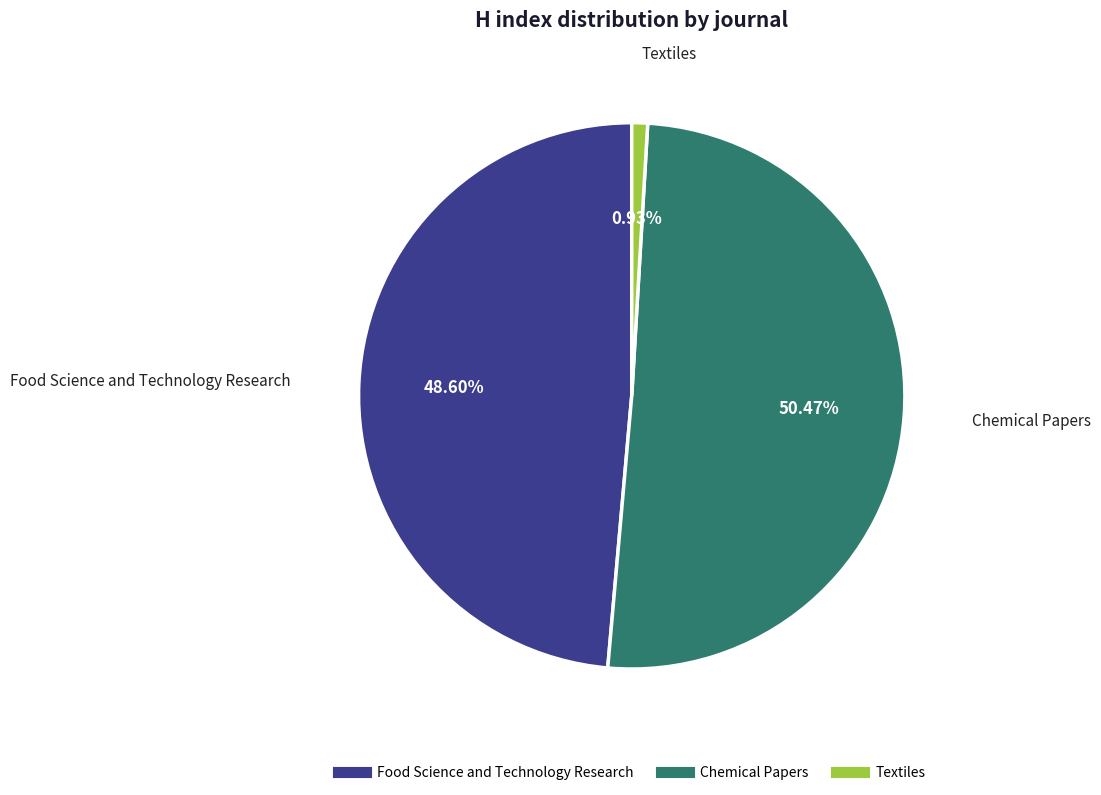

Which slice is the largest?

Chemical Papers